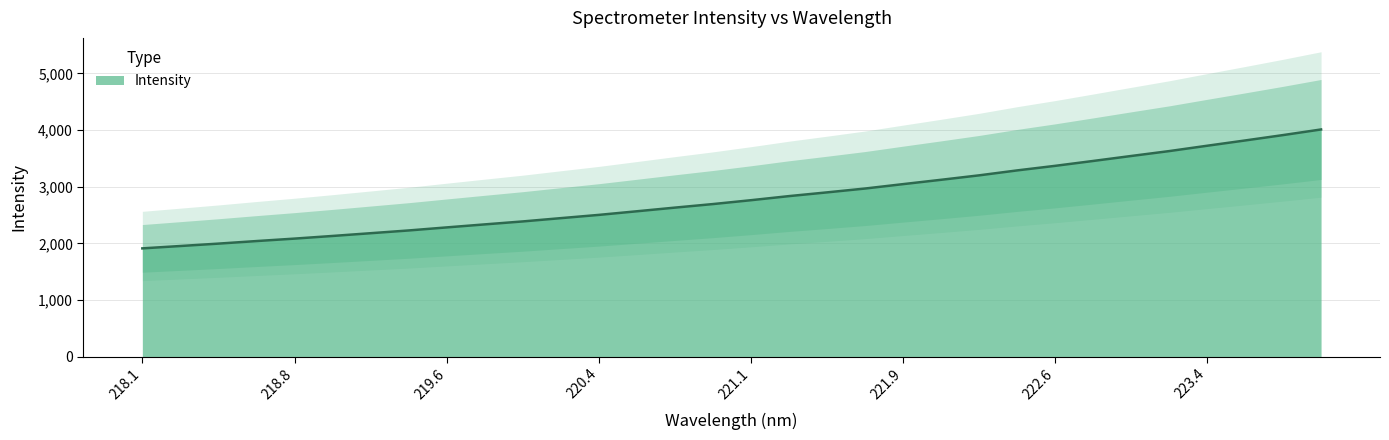

What is the label of the 21st point from the right?

220.1623